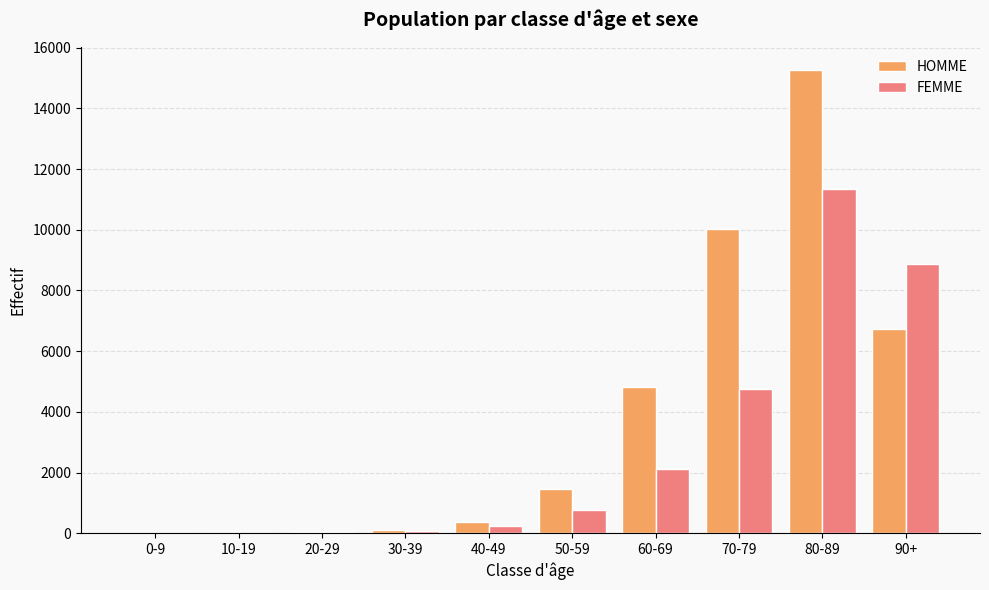

Where is HOMME nearest to the value 7627?

90+